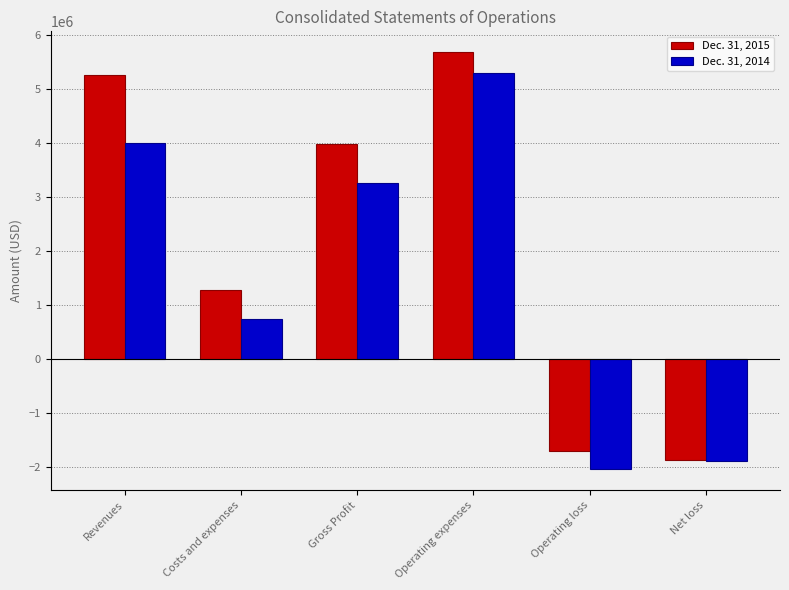

List the series in order of their peak value, highest first.

Dec. 31, 2015, Dec. 31, 2014